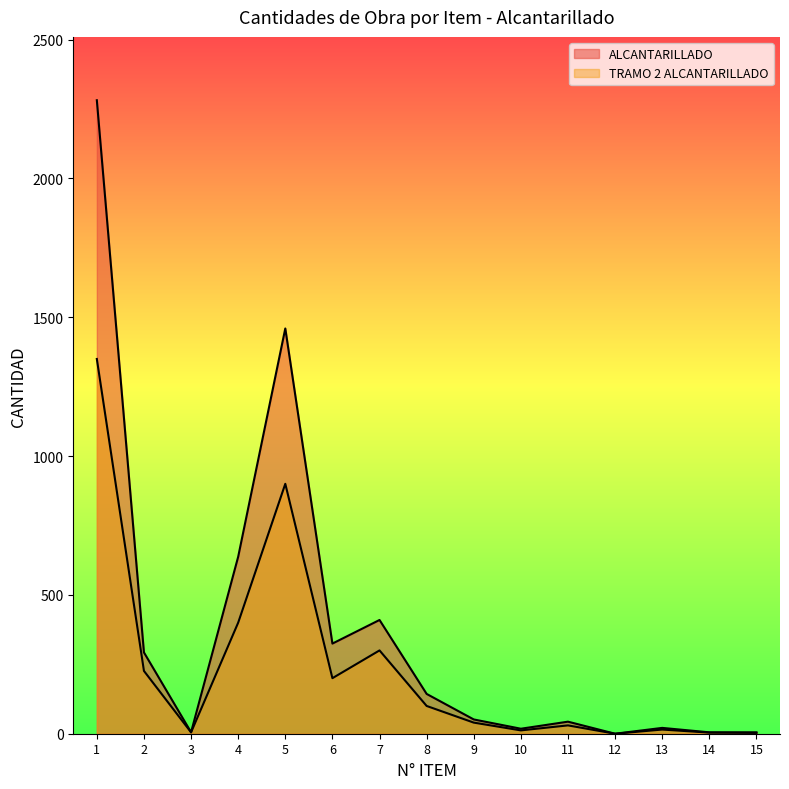

List the series in order of their overall mean, highest first.

ALCANTARILLADO, TRAMO 2 ALCANTARILLADO